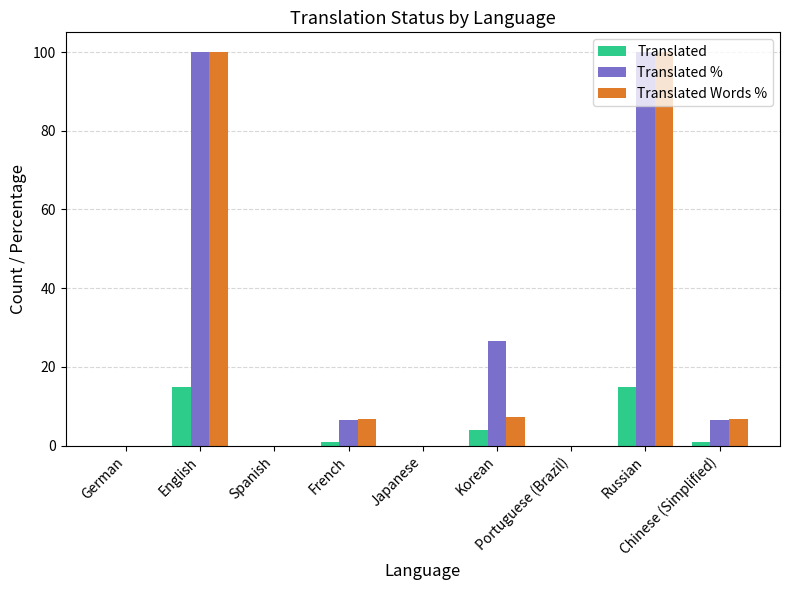

What is the sum of all Translated Words % values?

220.6